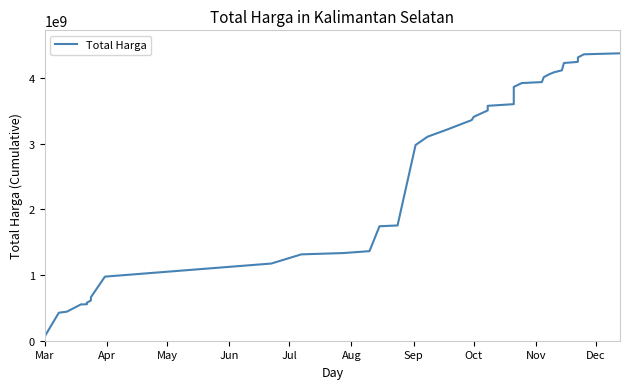

True or false: there are more than 2 points higher than both neighbors.

False